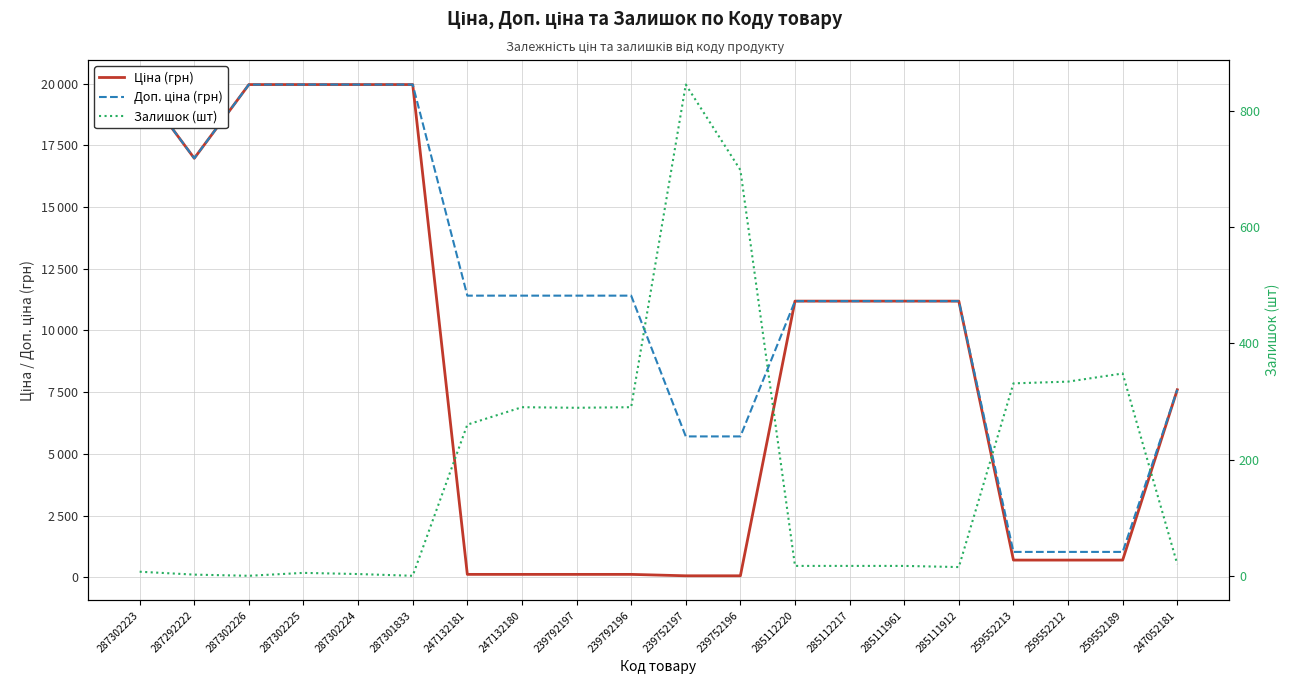

List the series in order of their peak value, highest first.

Ціна (грн), Доп. ціна (грн), Залишок (шт)